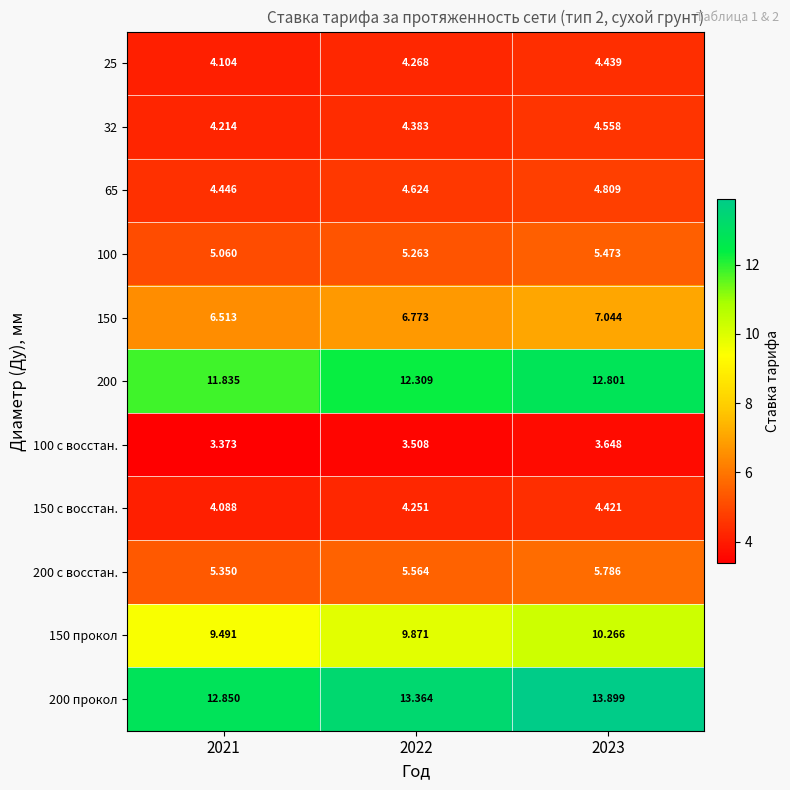

Is the value of 32 at 2022 greater than the value of 150 с восстан. at 2022?

Yes